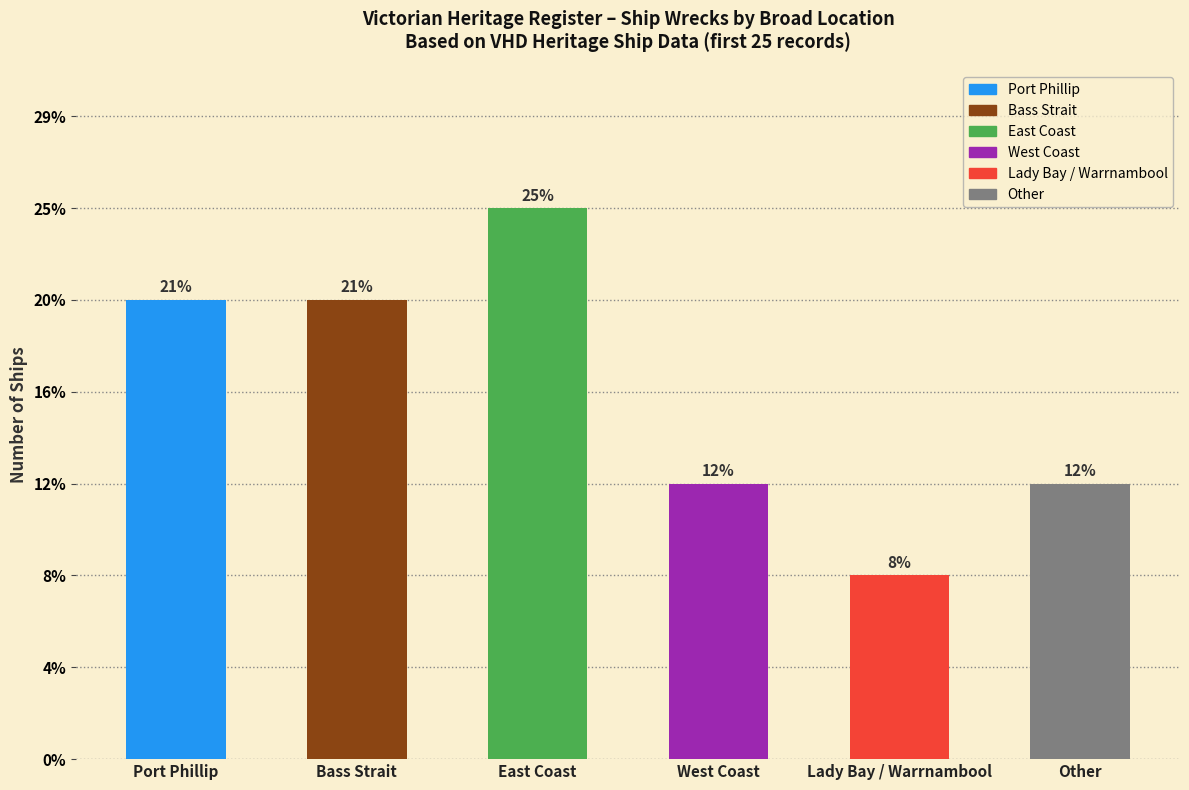

What is the label of the 2nd bar from the left?

Bass Strait